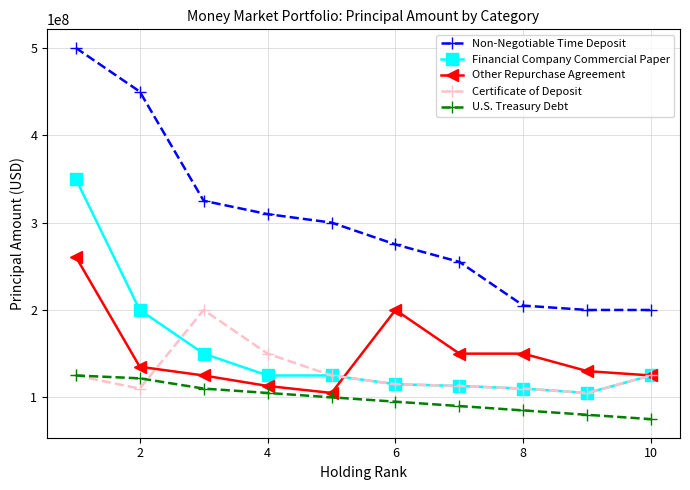

What are all the series names shown in the legend?

Non-Negotiable Time Deposit, Financial Company Commercial Paper, Other Repurchase Agreement, Certificate of Deposit, U.S. Treasury Debt